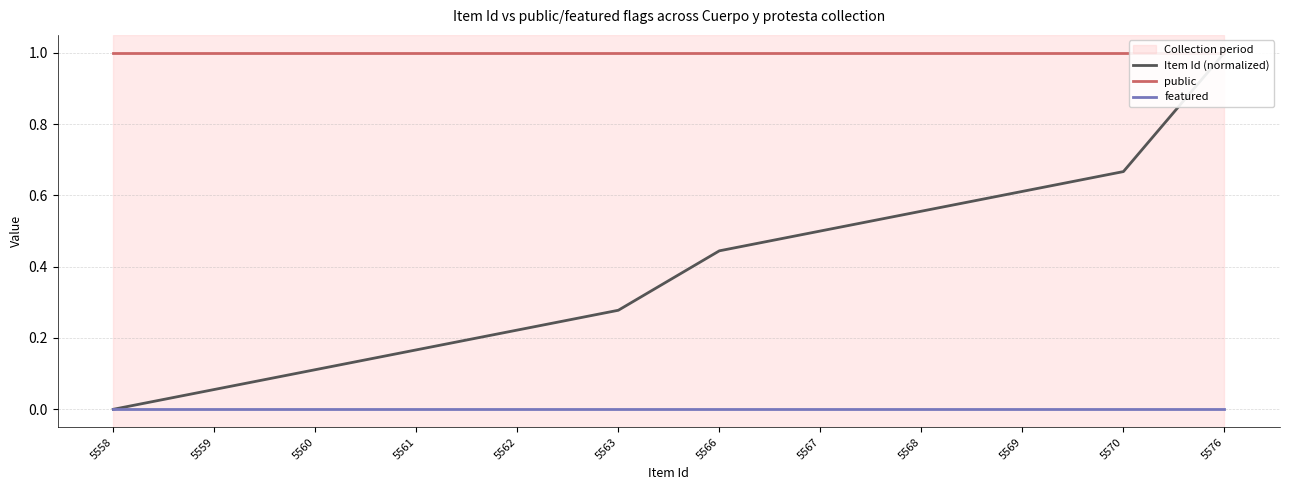

Reading left to right, extract all data points from this chart.

Item Id (normalized): 0.0	0.1	0.1	0.2	0.2	0.3	0.4	0.5	0.6	0.6	0.7	1.0
public: 1.0	1.0	1.0	1.0	1.0	1.0	1.0	1.0	1.0	1.0	1.0	1.0
featured: 0.0	0.0	0.0	0.0	0.0	0.0	0.0	0.0	0.0	0.0	0.0	0.0